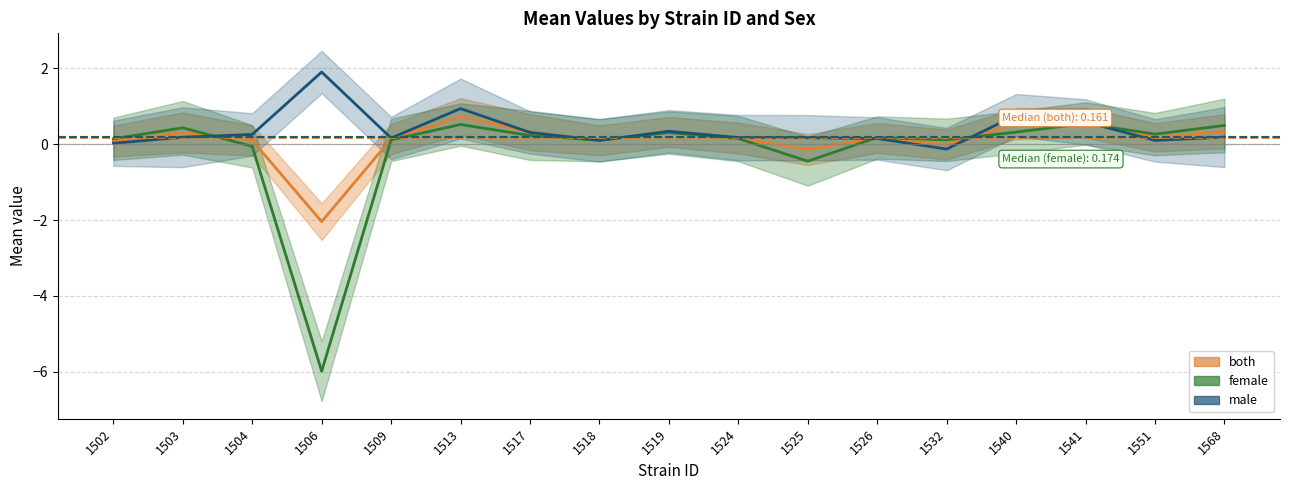

The value of both_line at 1532 is -0.0. True or false?

False